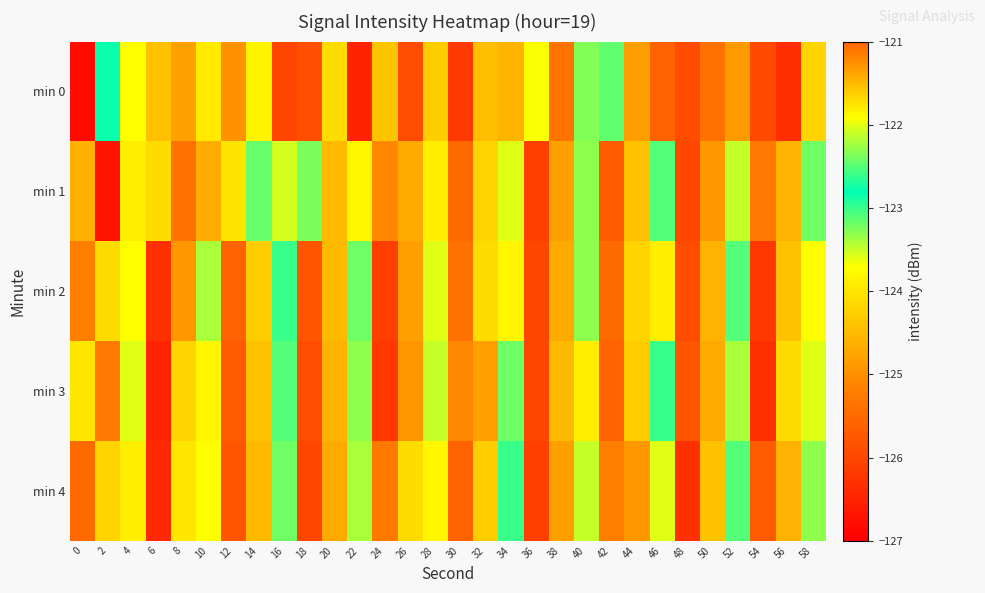

What is the maximum value shown in the chart?

-121.6